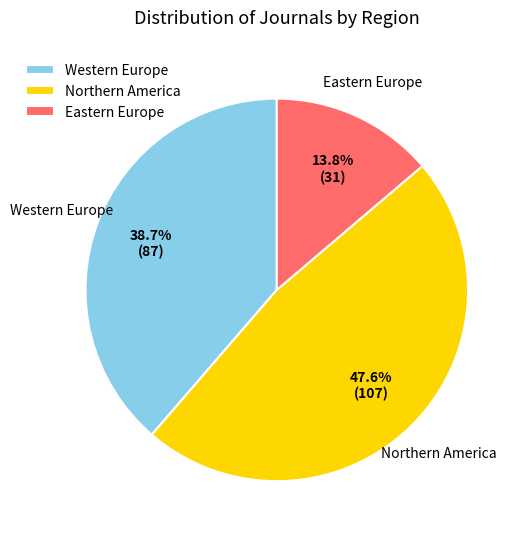

Is Northern America the majority of the pie?

No